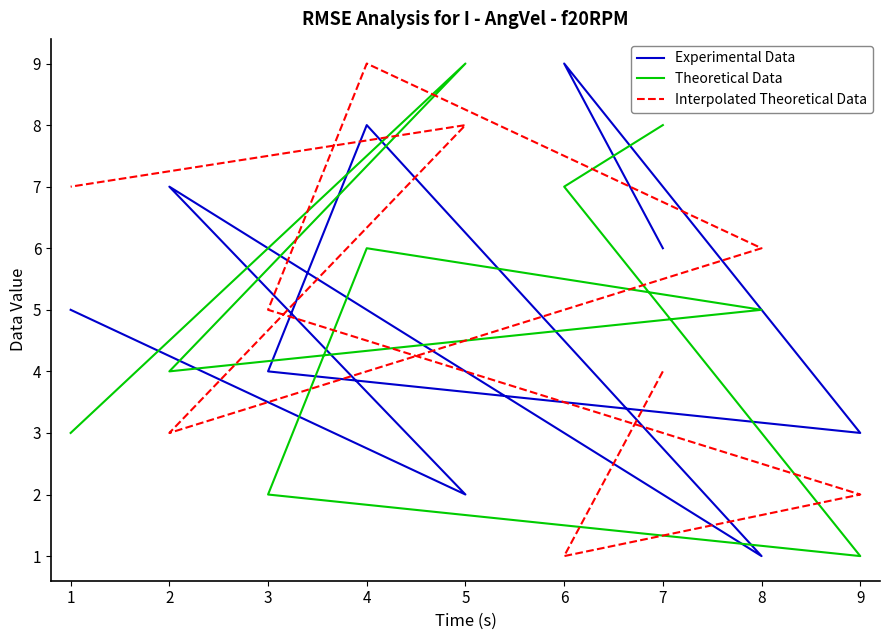

Between which two adjacent categories do Theoretical Data and Interpolated Theoretical Data first intersect?

6 and 9